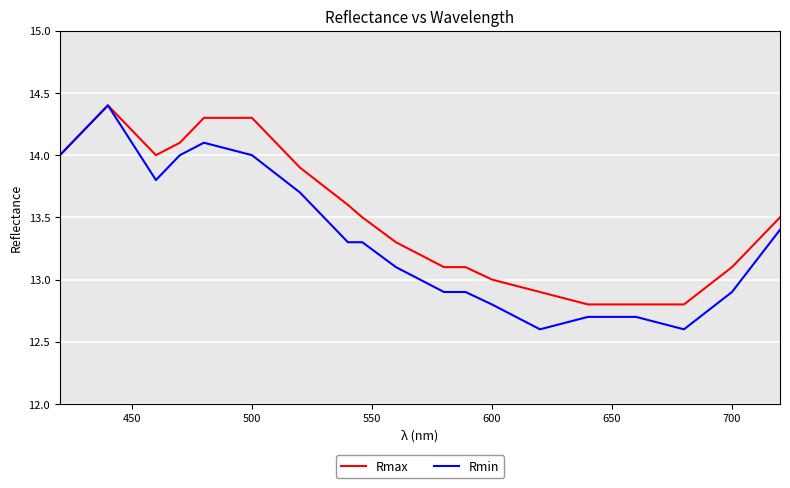

Does the chart display data point markers on the line(s)?

No